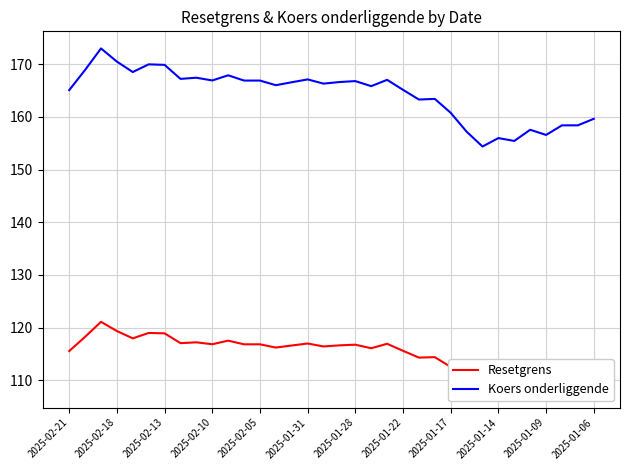

True or false: Koers onderliggende and Resetgrens cross at least once.

False